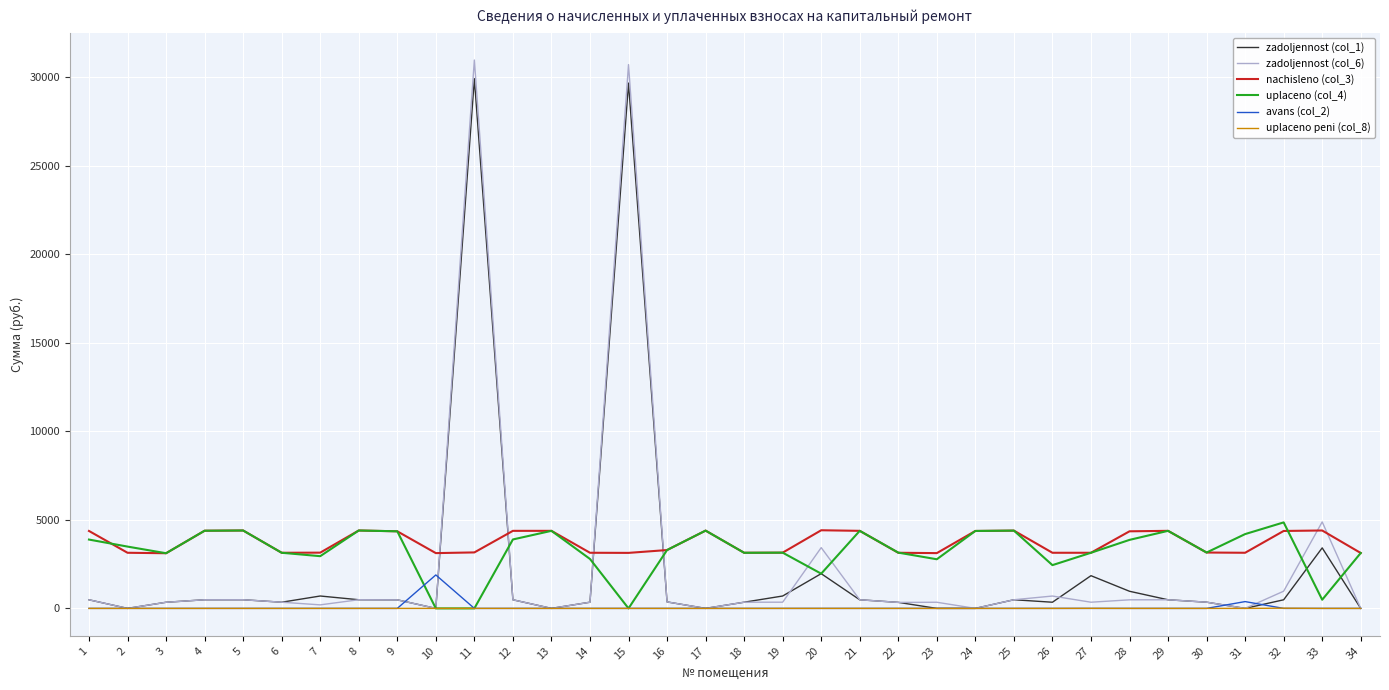

How many lines are shown in the chart?

6